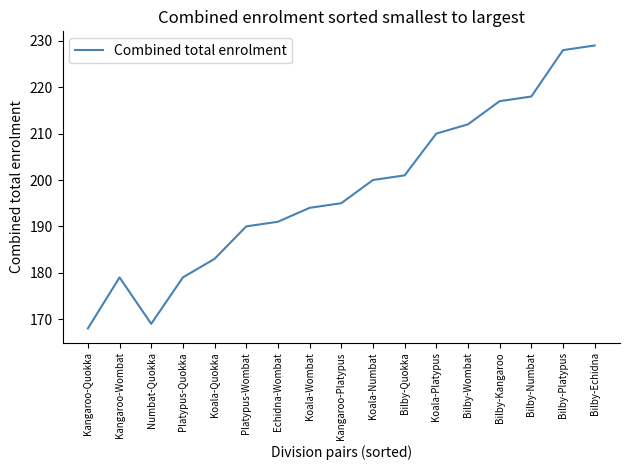

True or false: the data shows 218 at Bilby-Numbat.

True